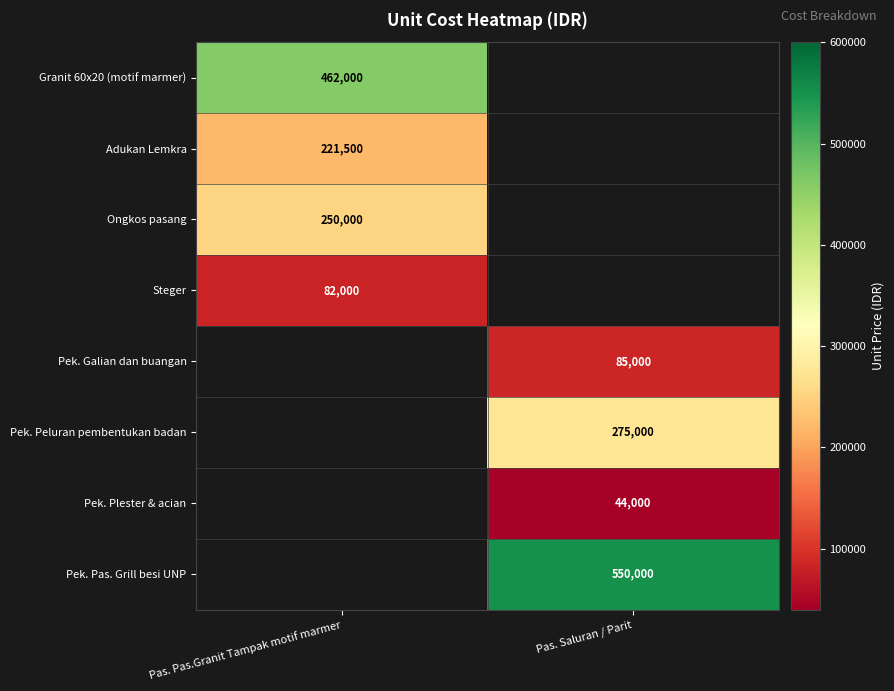

True or false: Adukan Lemkra has a value of 221500 at Pas. Pas.Granit Tampak motif marmer.

True